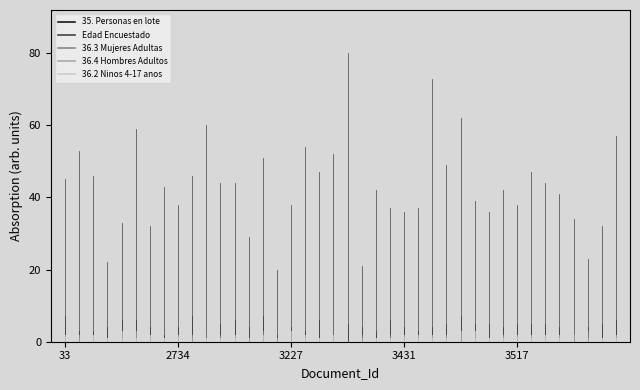

What is the greatest value displayed?

80